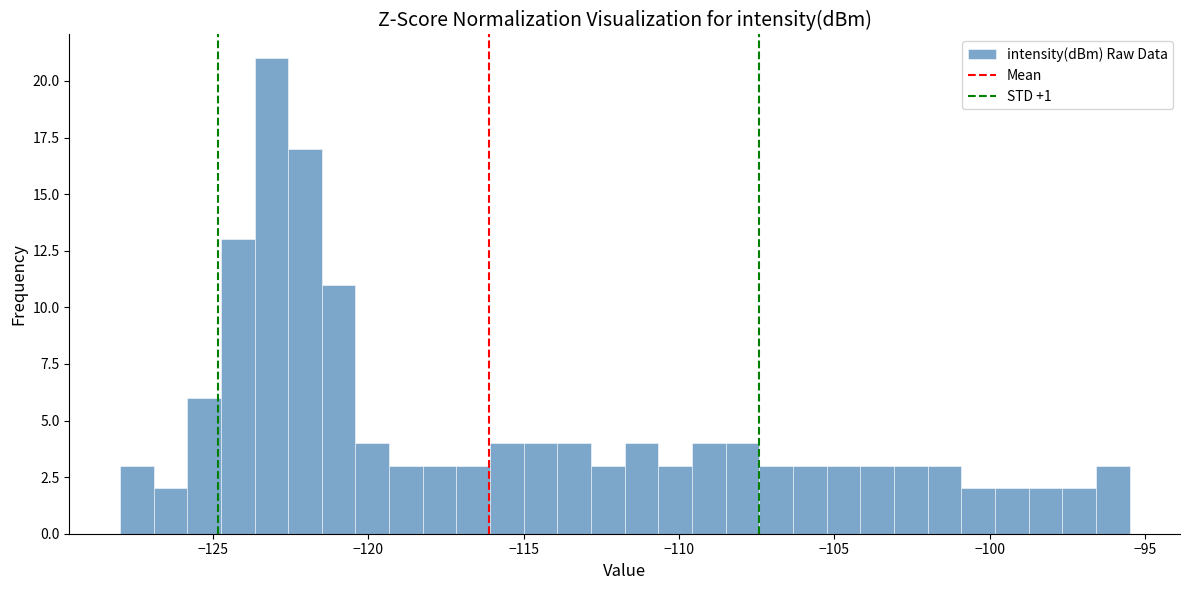

Read against the x-axis, roughly where is the centre of the tallest bar?

-123.0